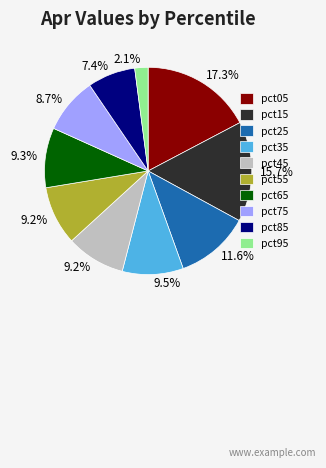

Which slice is the smallest?

pct95